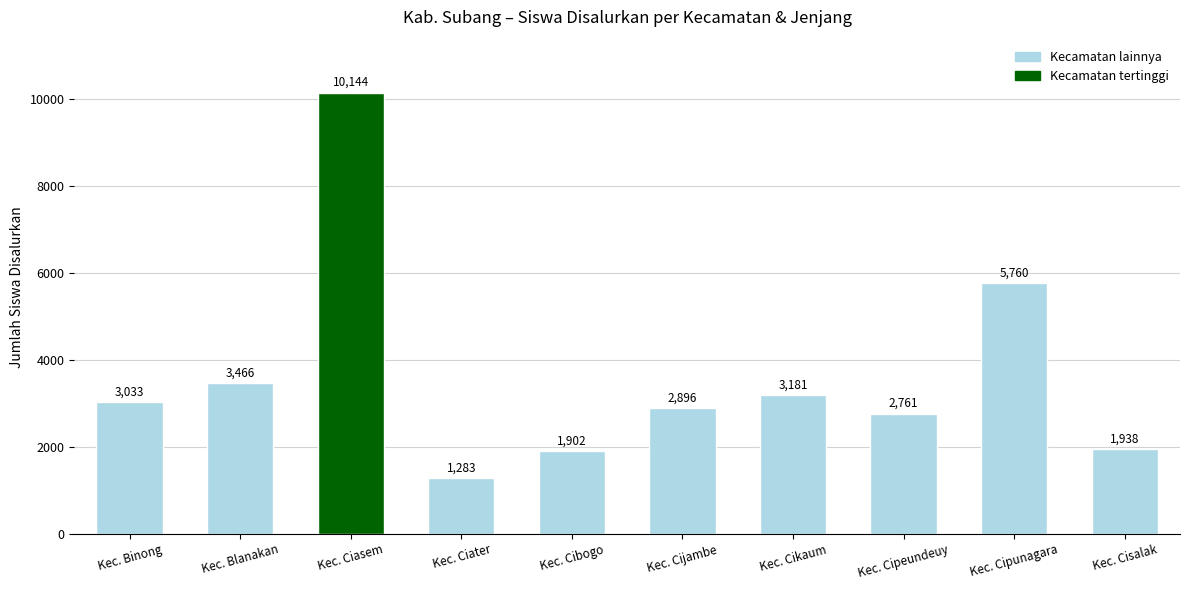

List the labels in order of value, smallest first.

Kec. Ciater, Kec. Cibogo, Kec. Cisalak, Kec. Cipeundeuy, Kec. Cijambe, Kec. Binong, Kec. Cikaum, Kec. Blanakan, Kec. Cipunagara, Kec. Ciasem